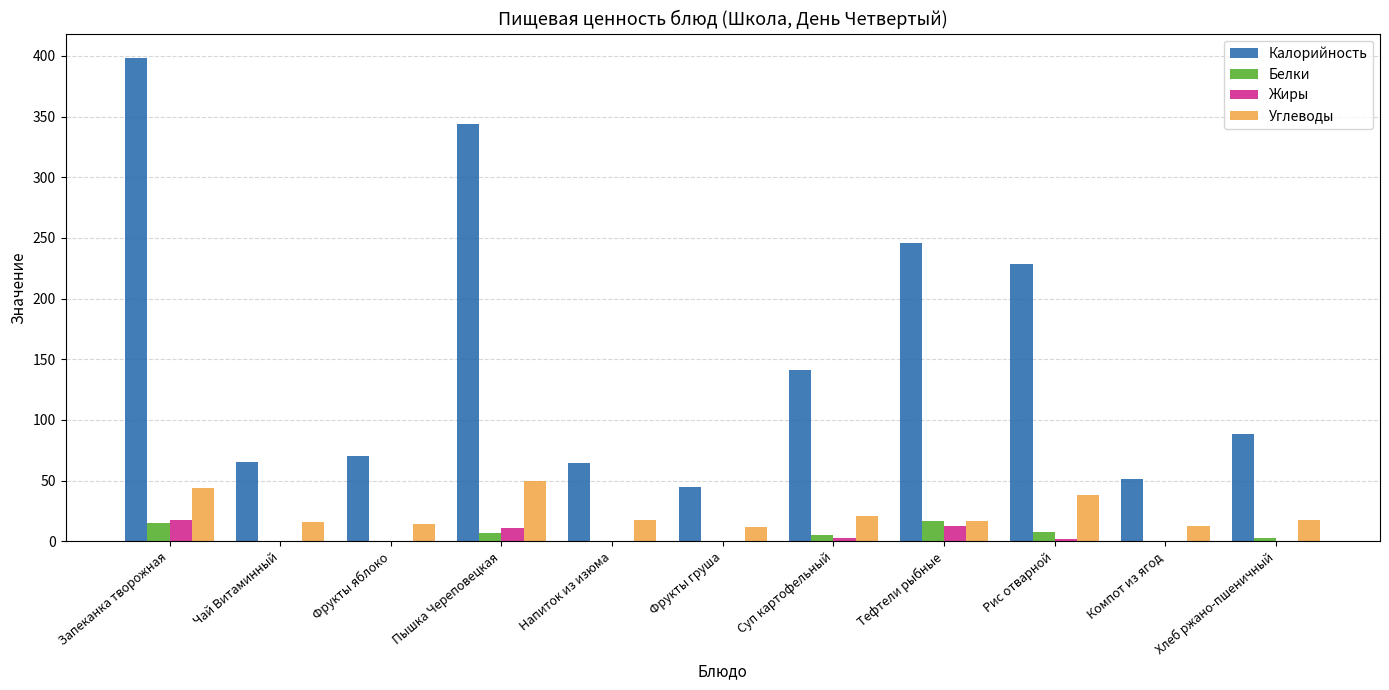

At which category does the chart reach its peak across all series?

Запеканка творожная